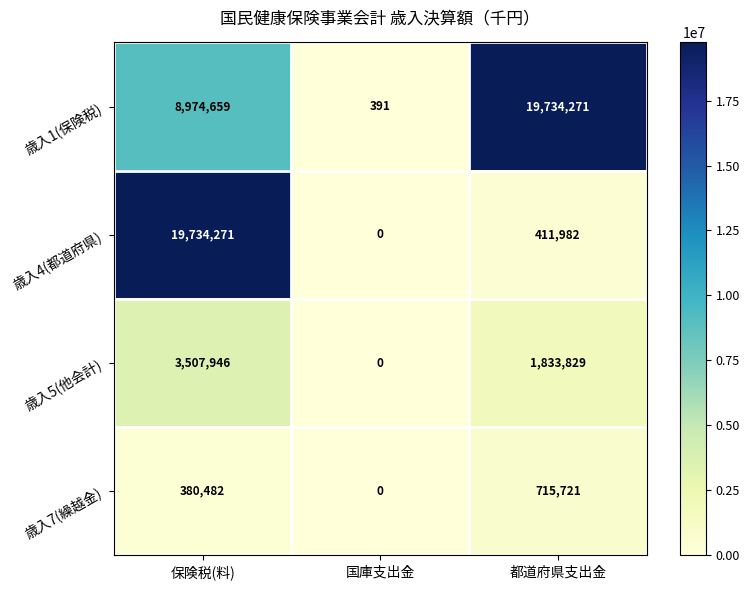

What is the maximum value for 歳入4(都道府県)?

19734271